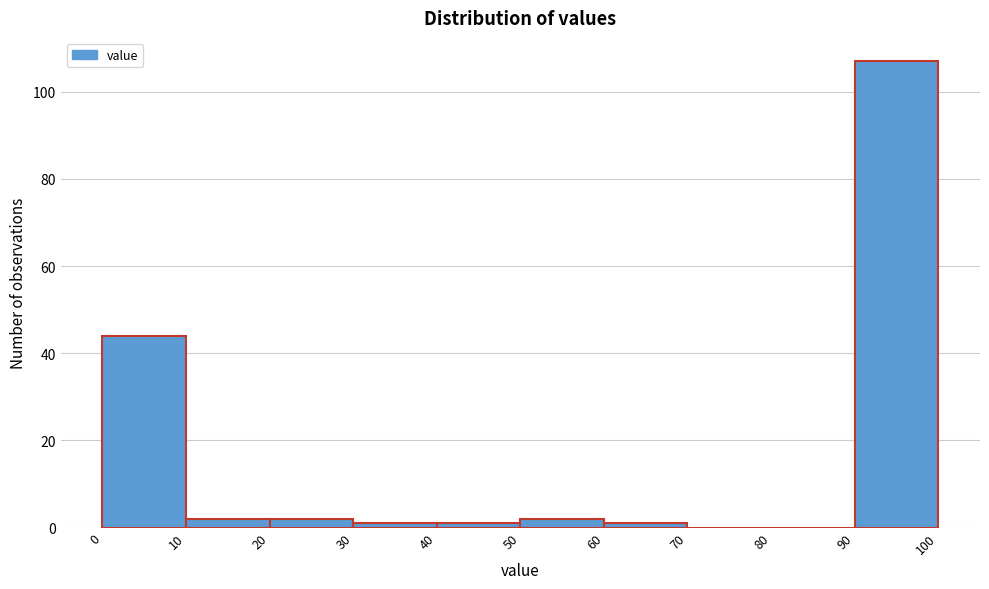

Reading left to right, list every bar in this chart as the range it spans on the x-axis followed by its height. The values are not printed on the chart, so give them approximately, as read against the axis.

0 to 10: 44
10 to 20: 2
20 to 30: 2
30 to 40: under 2
40 to 50: under 2
50 to 60: 2
60 to 70: under 2
70 to 80: 0
80 to 90: 0
90 to 100: 108